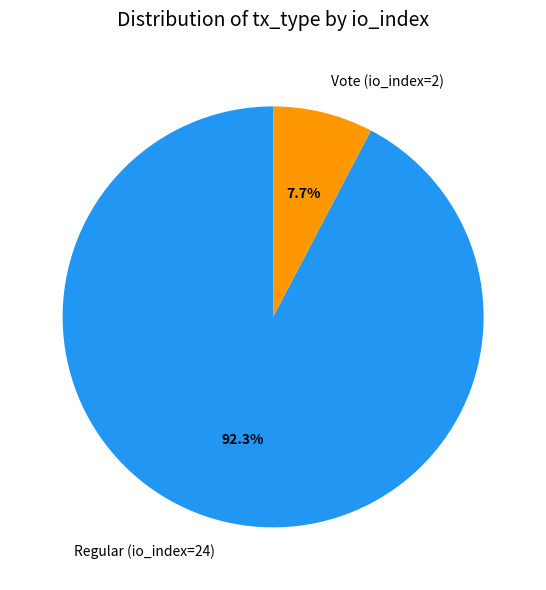

What is the largest slice in the pie chart?

Regular (io_index=24)